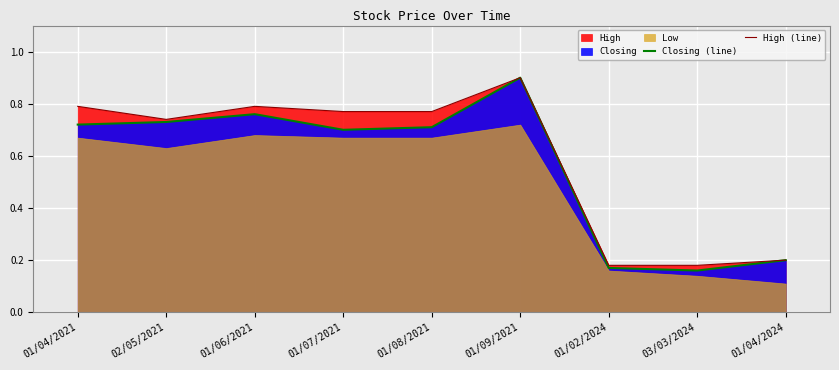

What is the maximum value for High (line)?

0.9